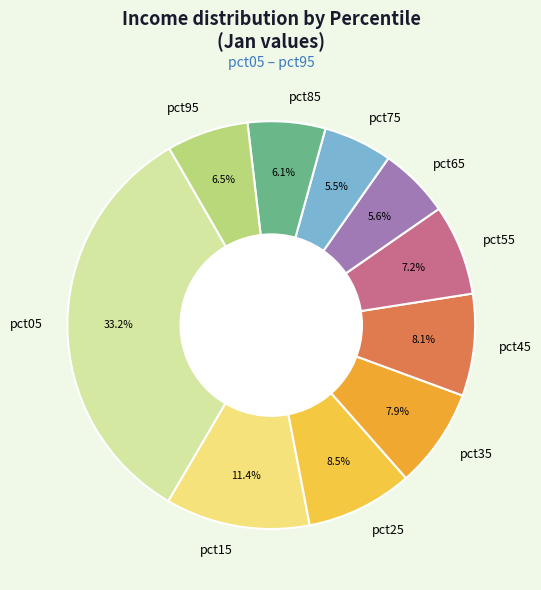

To the nearest percent, what is the average slice percentage?

10%